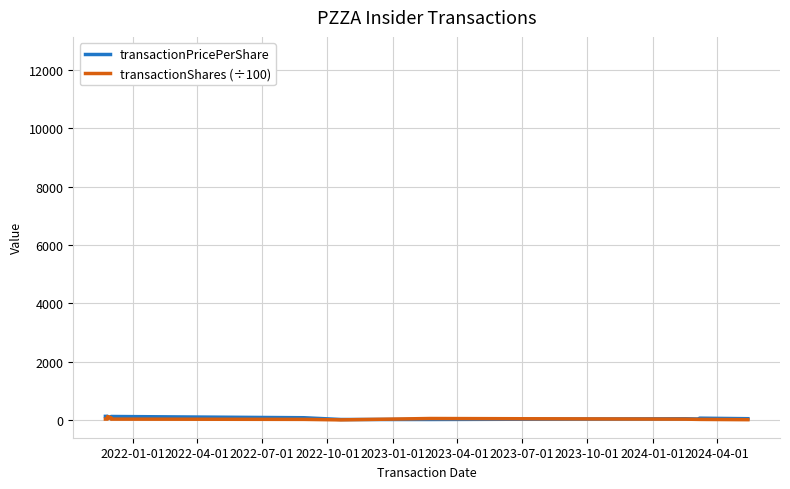

At which category does transactionPricePerShare reach its first local valley?

2022-10-01